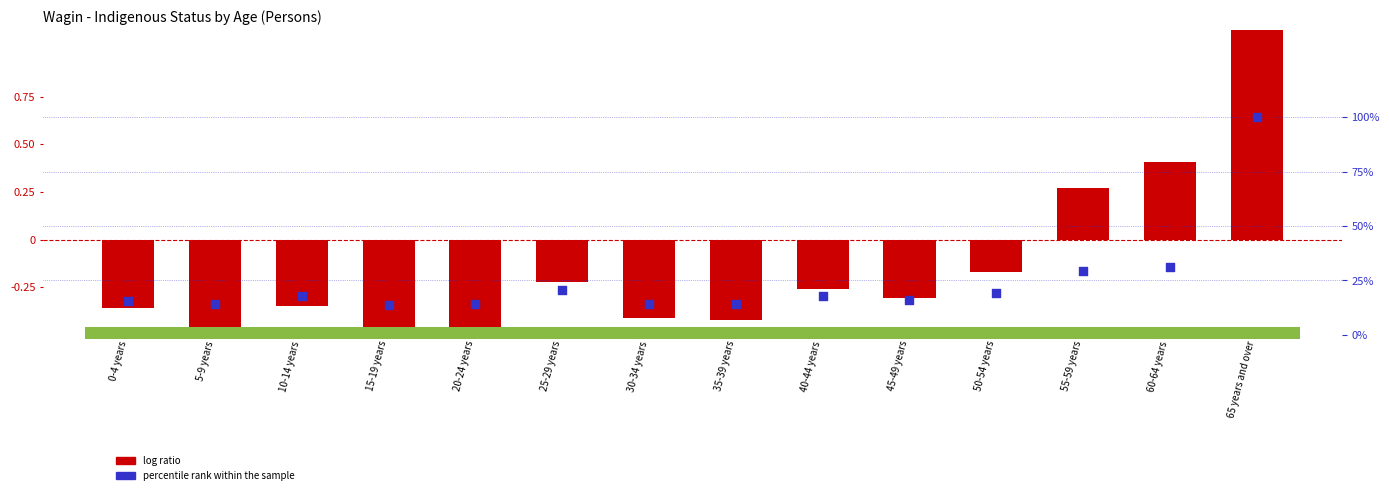

What are all the series names shown in the legend?

log ratio, percentile rank within the sample